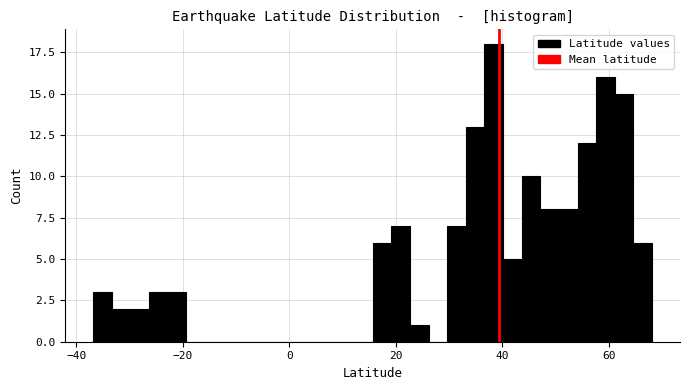

Around what value on the x-axis is the tallest bar? Give the approximate position of its centre, as read against the axis.

38